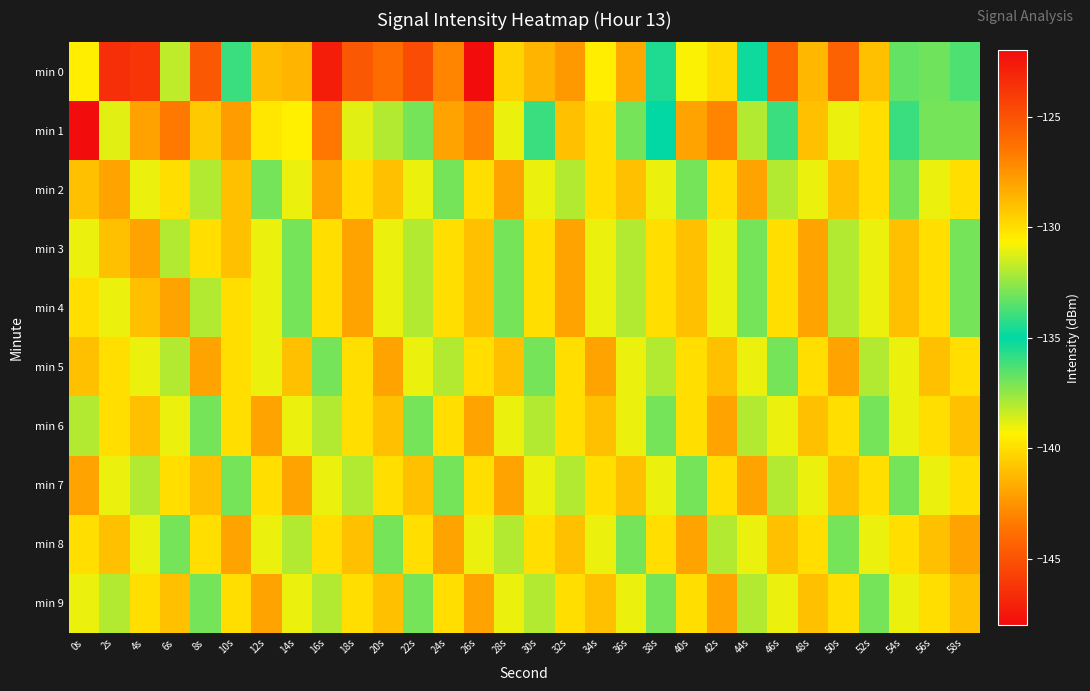

How many data points does each series have?

30